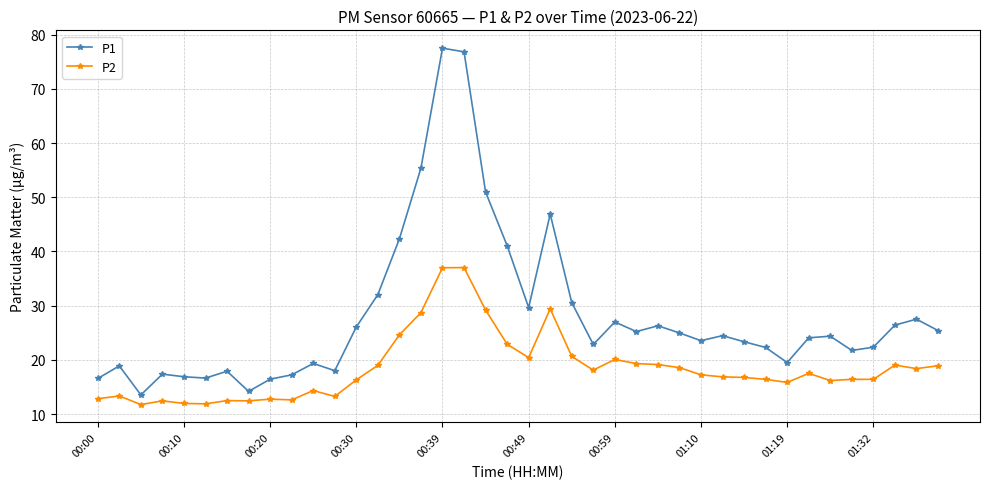

What is the average value of the P1 series?

28.1